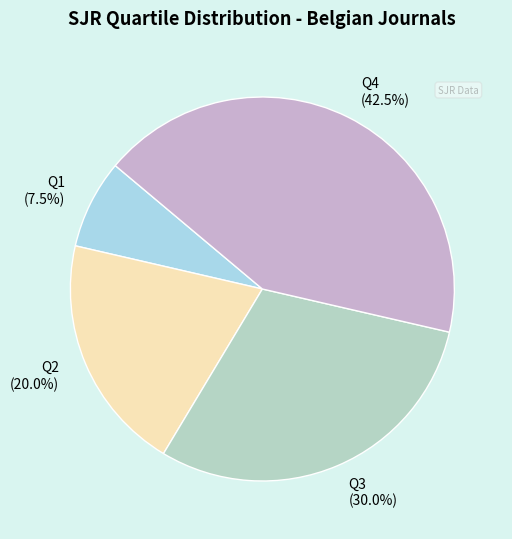

Is it true that Q2 is 26% of the pie?

False